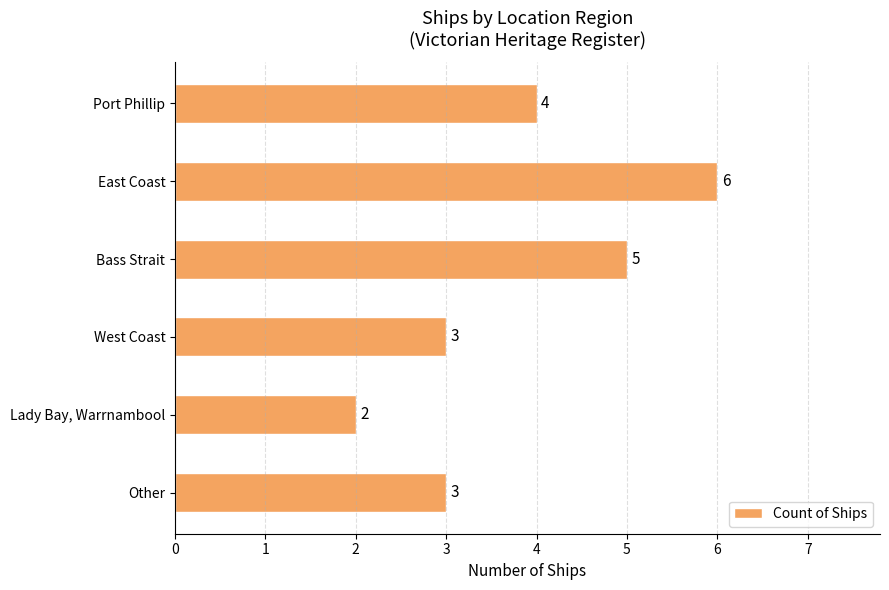

What is the approximate value at West Coast?

3